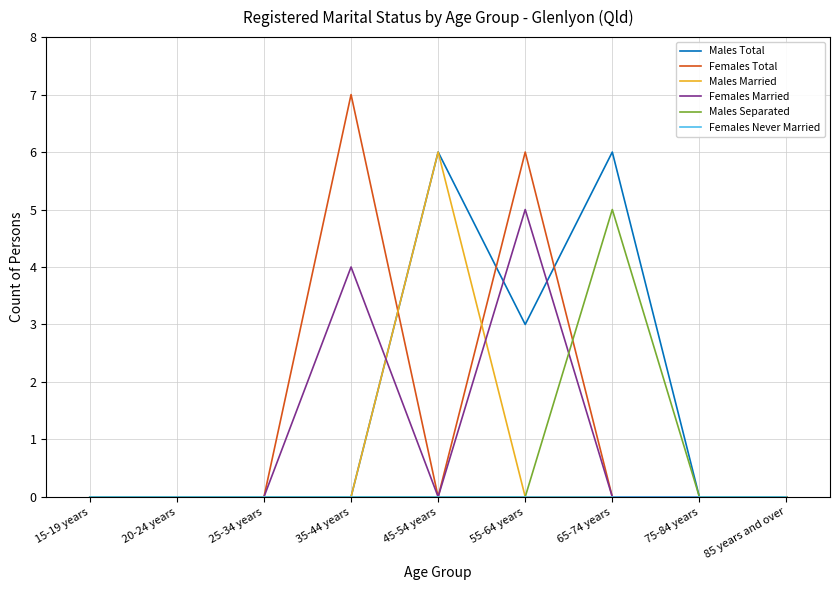

The value of Males Separated at 85 years and over is 0. True or false?

True